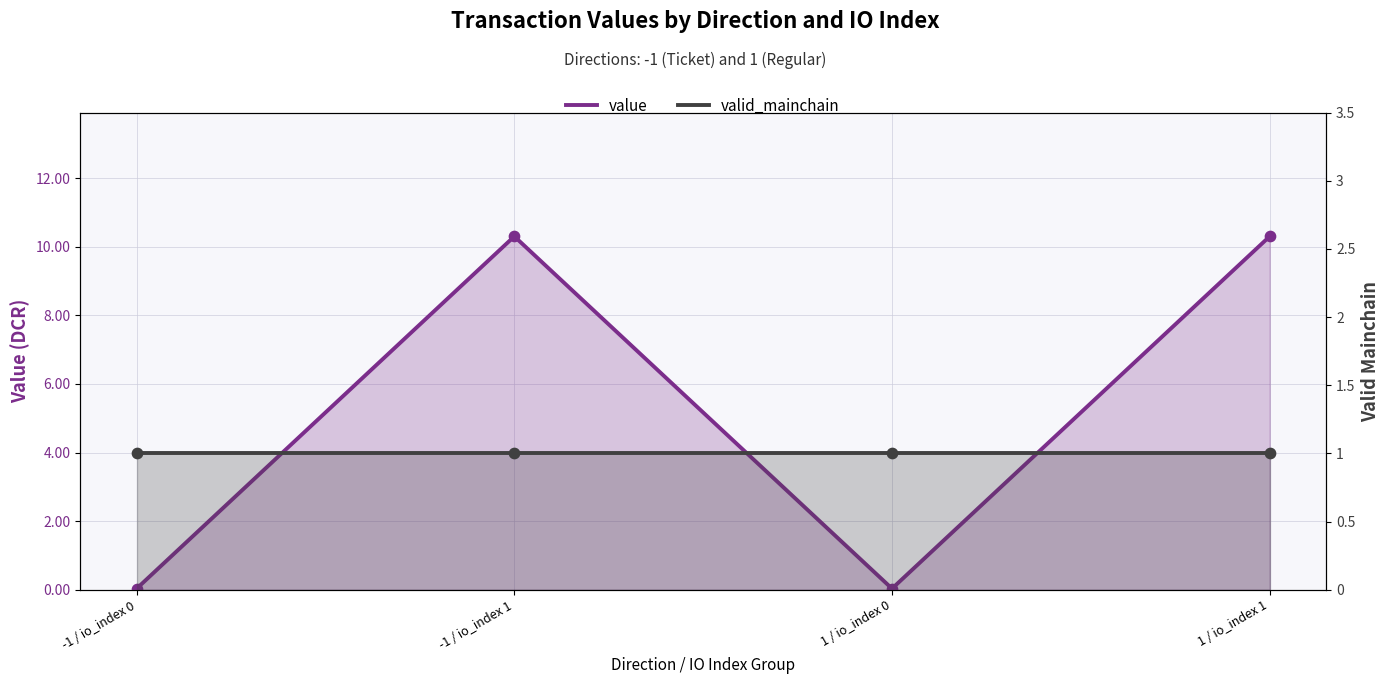

Is the value of value at -1 / io_index 1 greater than the value of valid_mainchain at 1 / io_index 1?

Yes